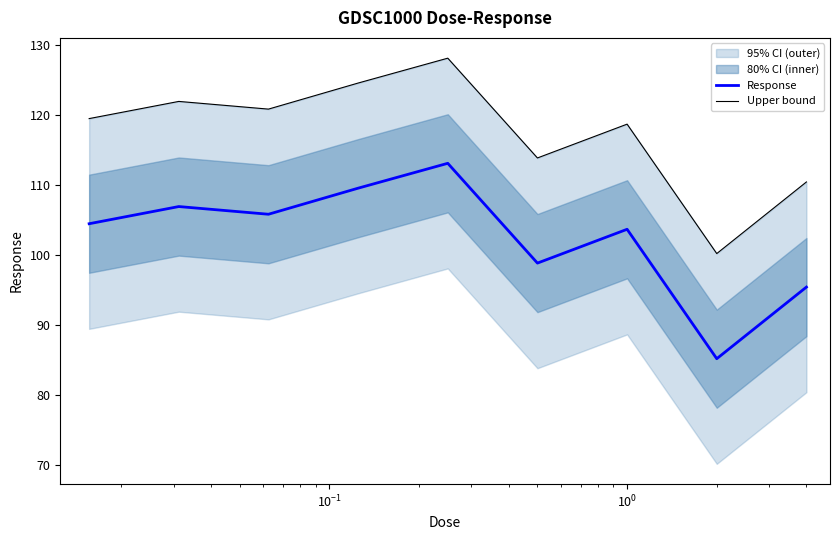

In Upper bound, how many points are higher than both neighbors (excluding endpoints)?

3